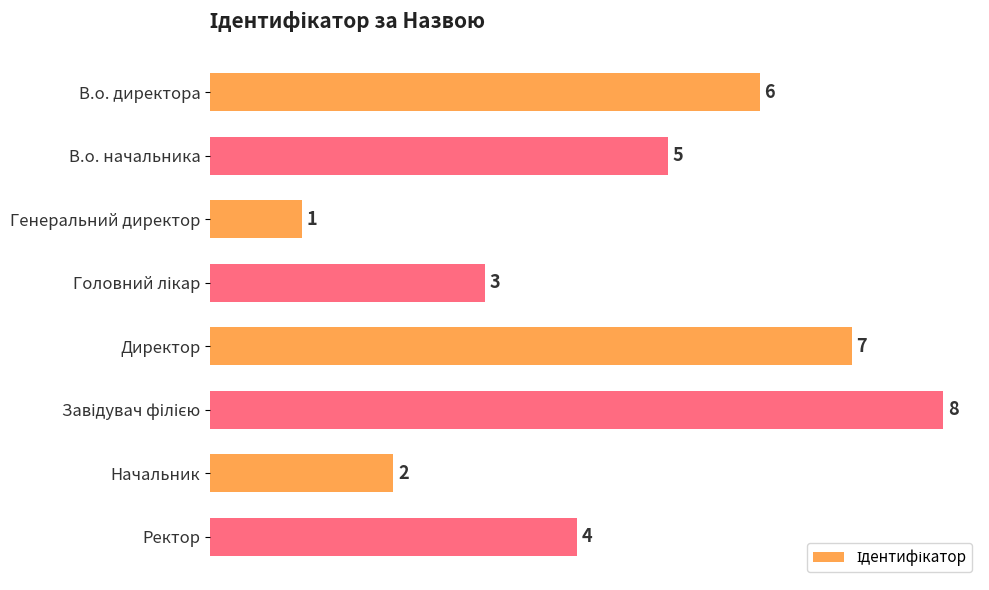

Which has a higher value, В.о. директора or Директор?

Директор